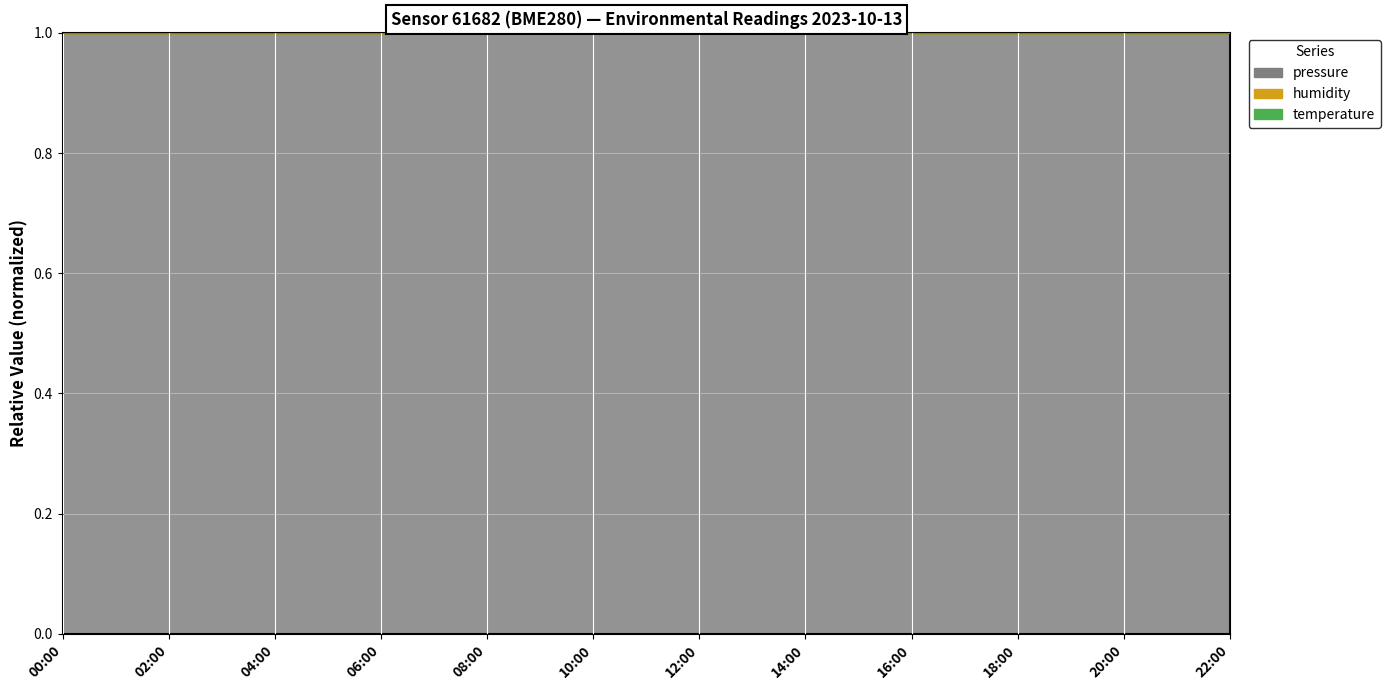

The value of temperature at 20:00 is 0.4. True or false?

False